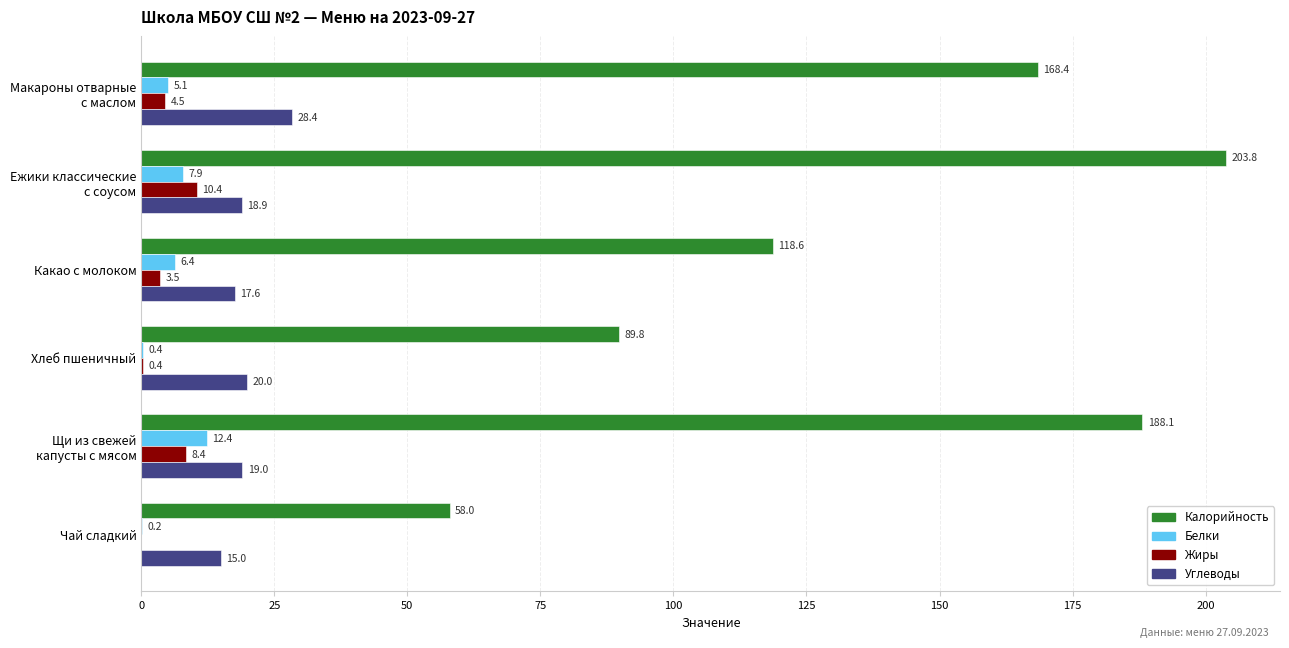

Is it true that Калорийность equals 58.0 at Чай сладкий?

True